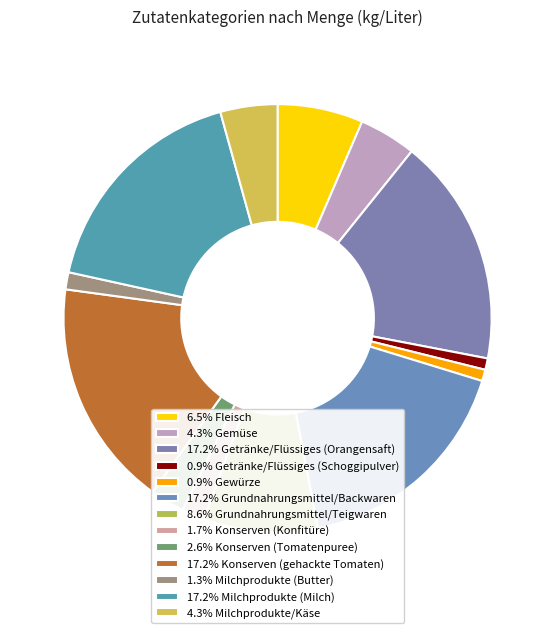

How many slices are in this pie chart?

13